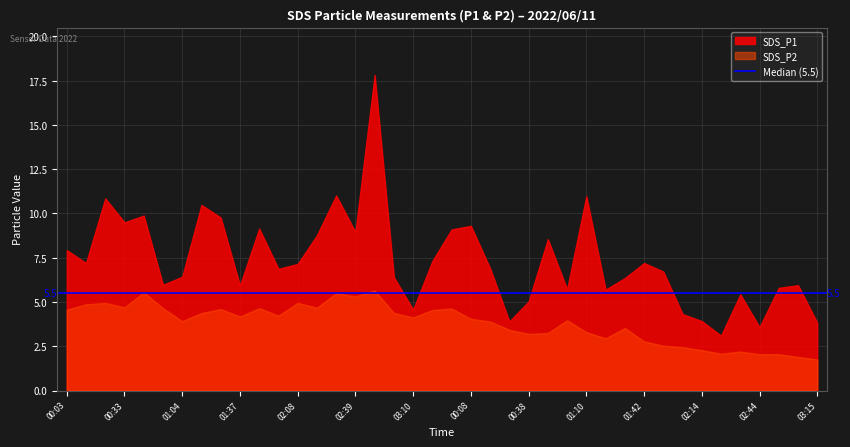

At which category does SDS_P2 reach its first local peak?

00:23